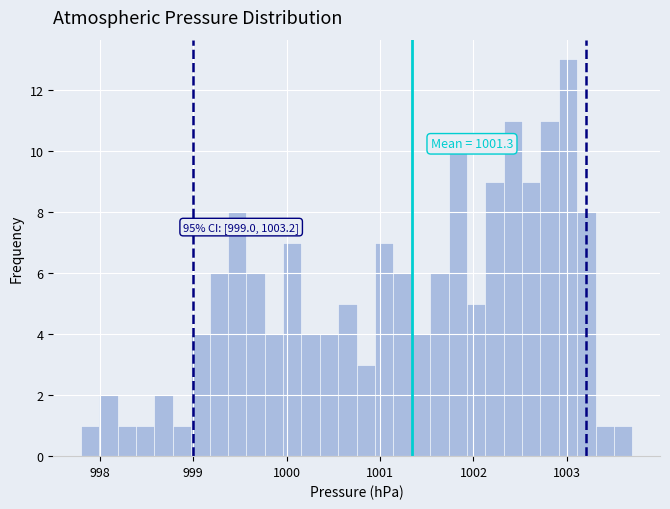

Around what value on the x-axis is the tallest bar? Give the approximate position of its centre, as read against the axis.

1003.0